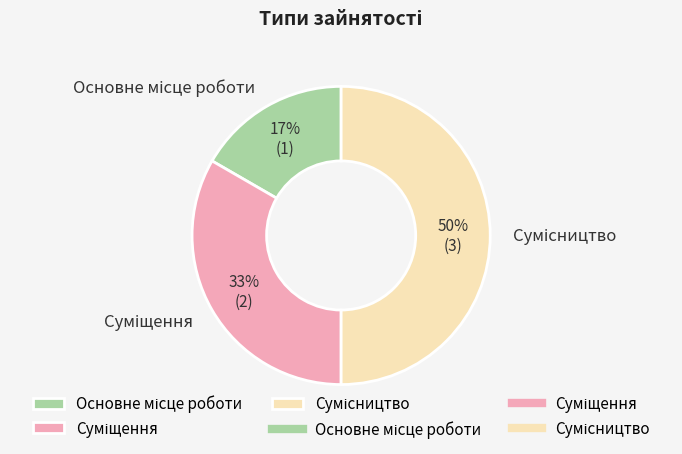

To the nearest percent, what is the difference between the largest and smallest slice percentages?

33%